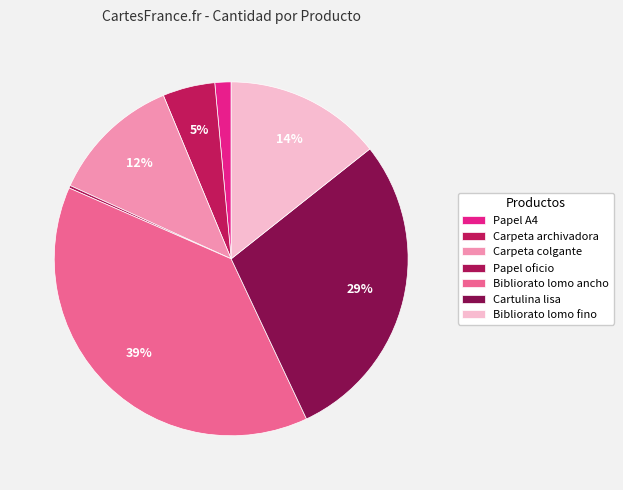

Does any single category account for the majority?

No